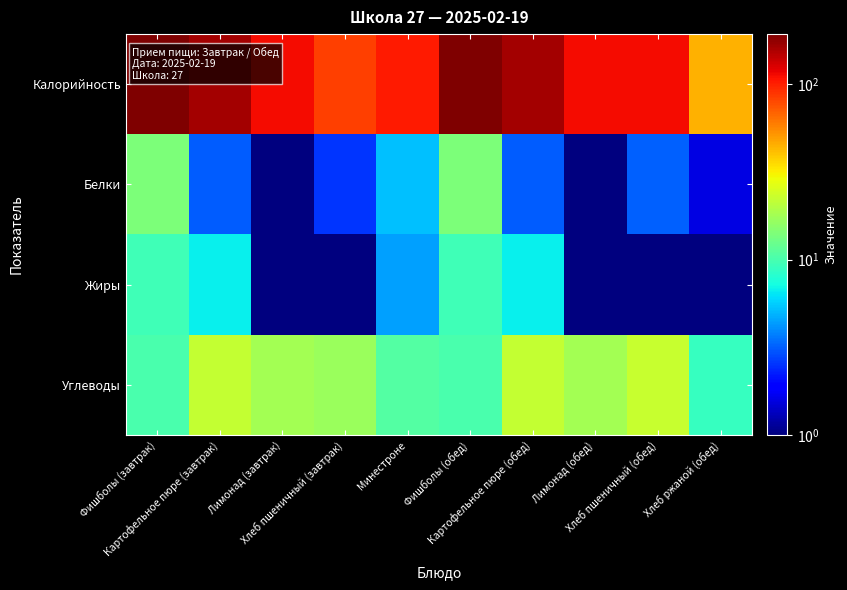

Between Хлеб пшеничный (завтрак) and Лимонад (завтрак), which is larger?

Лимонад (завтрак)